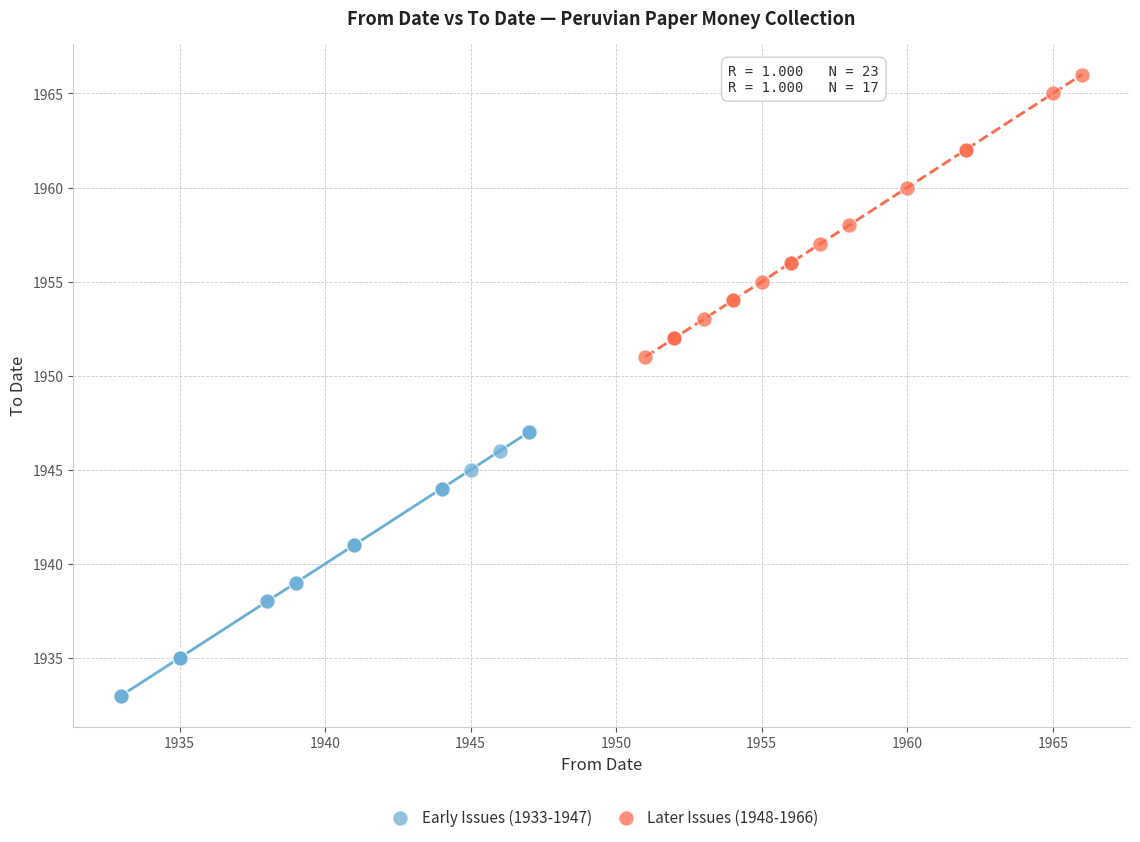

Which series contains the lowest Y value?

Early Issues (1933-1947)